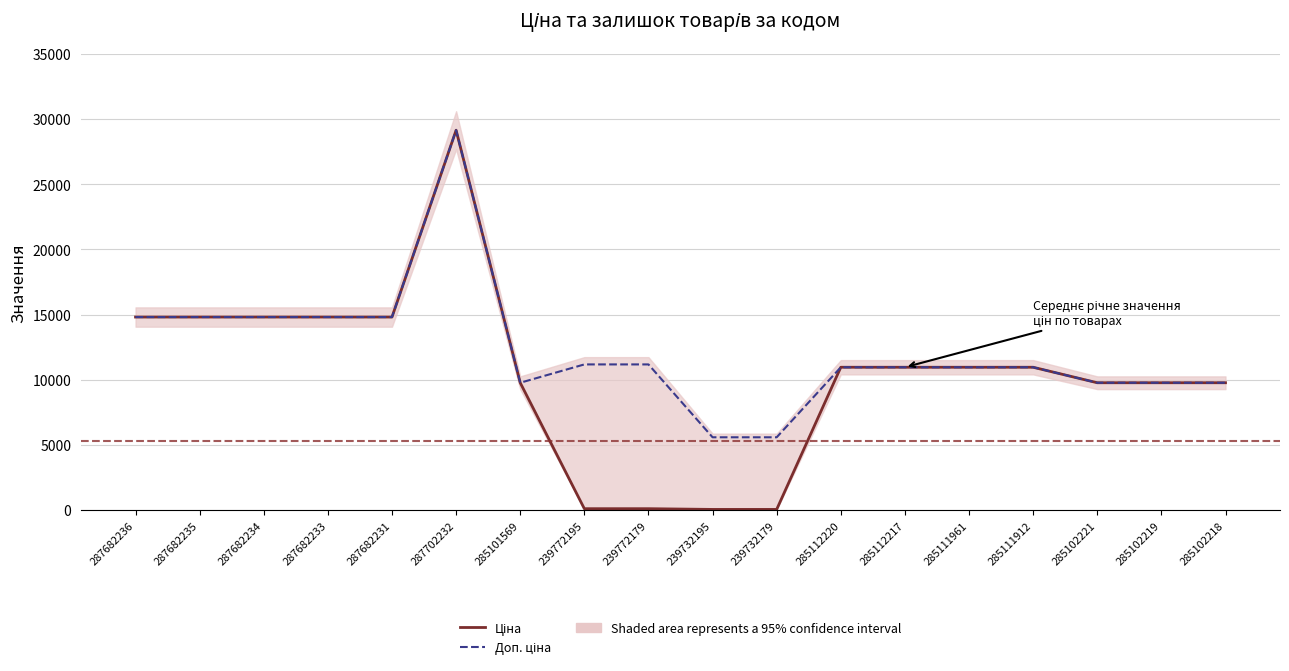

What is the minimum value shown in the chart?

55.9